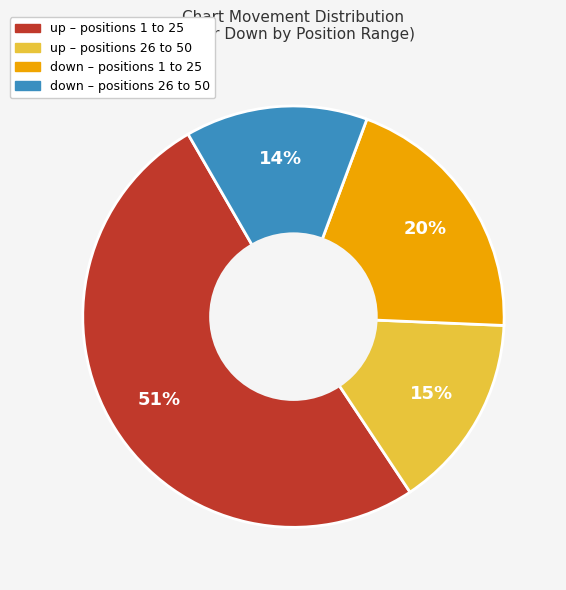

Is there any slice that represents more than half of the pie?

Yes